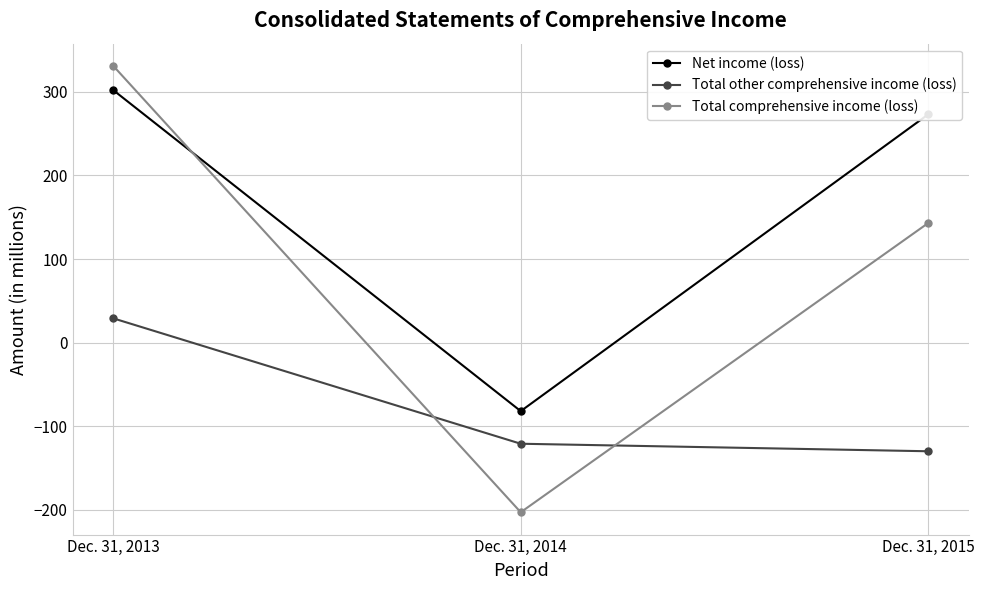

The Total other comprehensive income (loss) series shows -130 at Dec. 31, 2015. True or false?

True